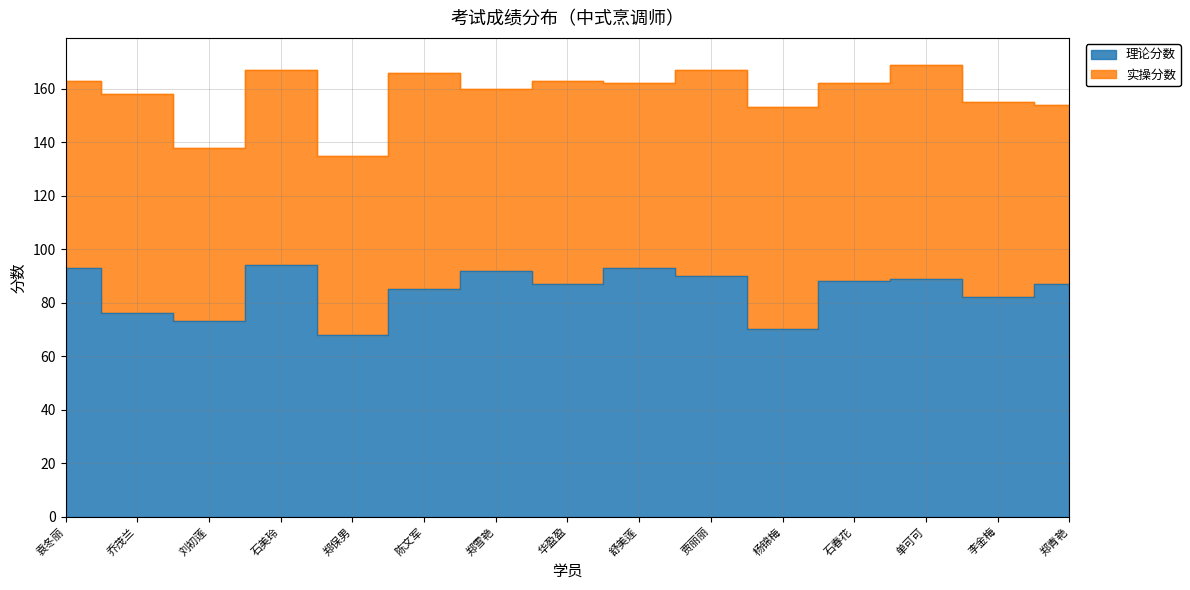

Which category has the lowest value across all series?

郑保男